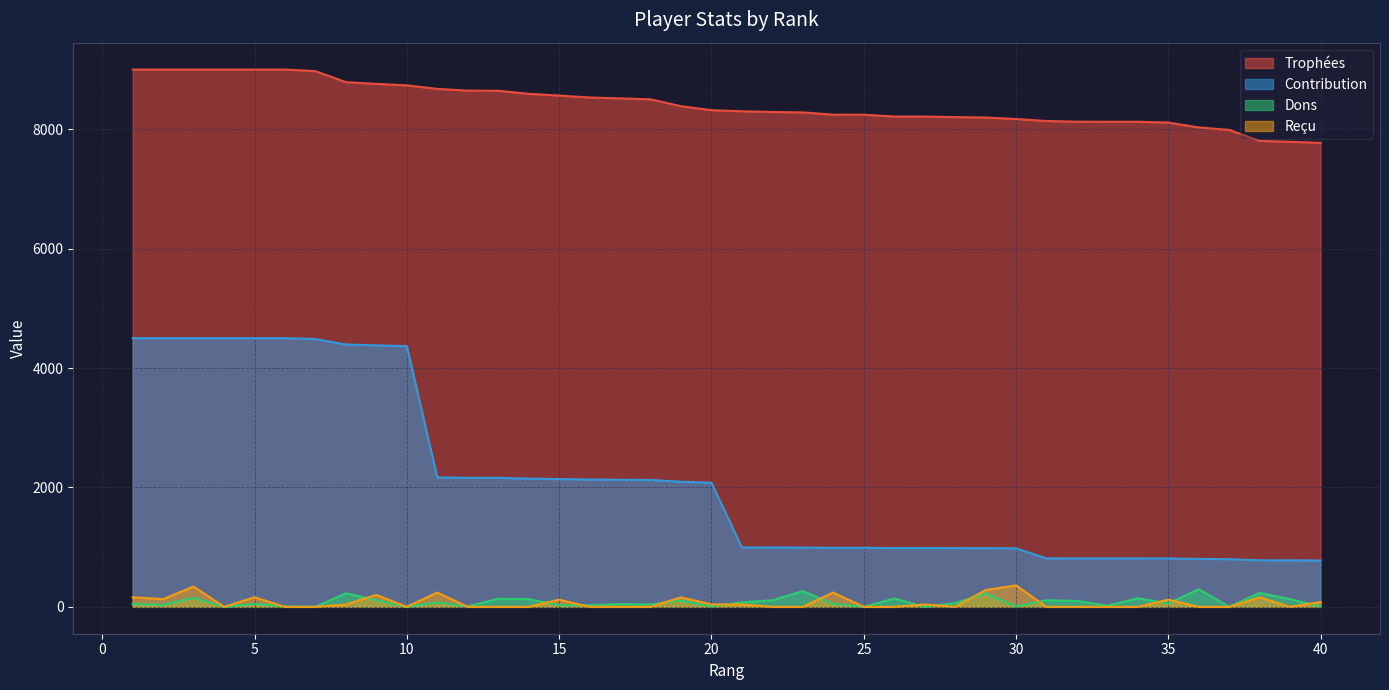

Does the chart have visible grid lines?

Yes